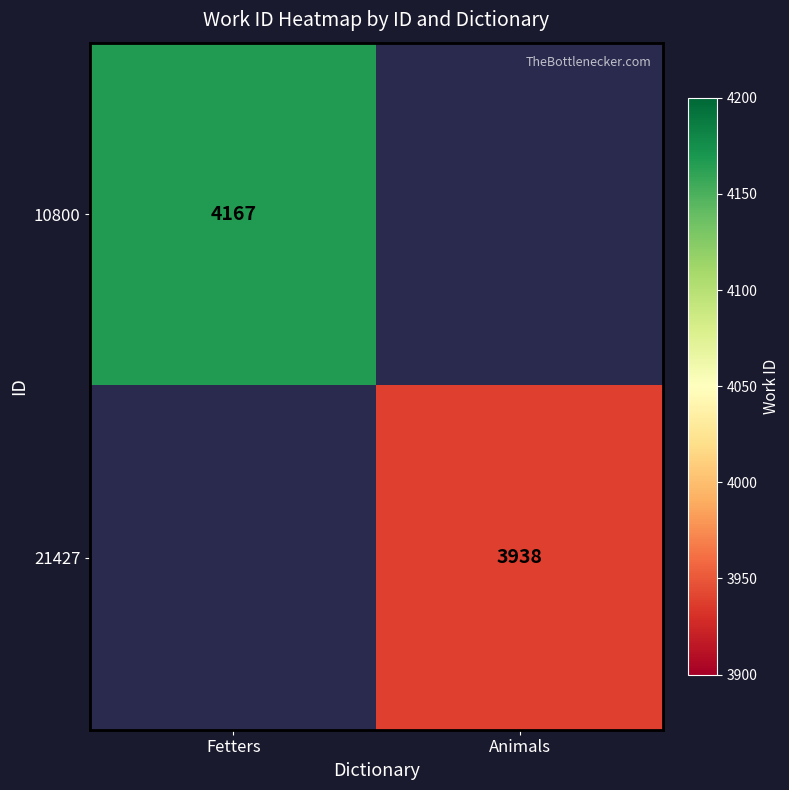

Is it true that 10800 equals 1591 at Fetters?

False